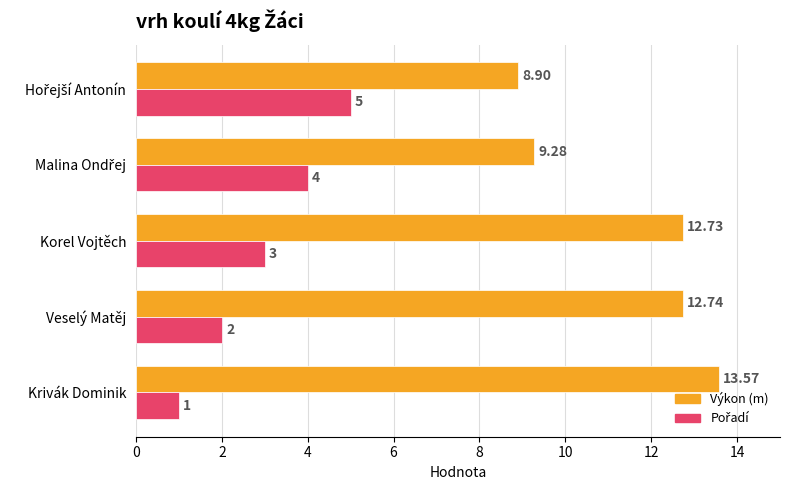

At which category is the sum across all series the highest?

Korel Vojtěch